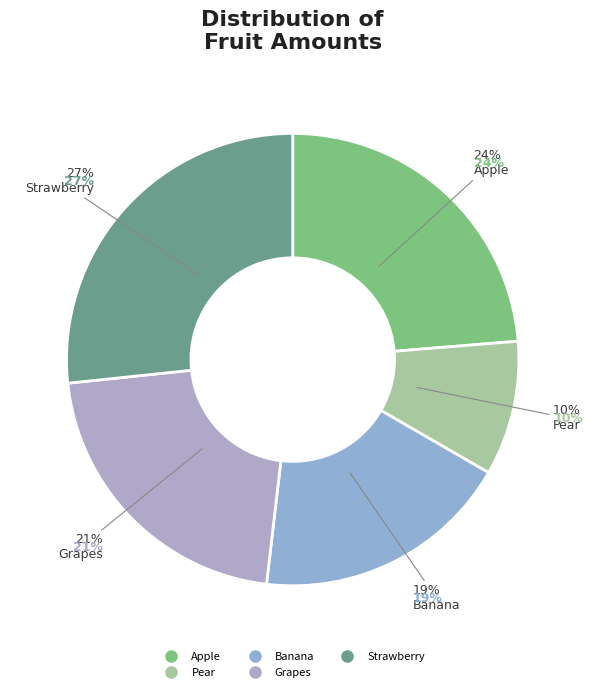

What is the ratio of the value at Apple to the value at Grapes?

1.1